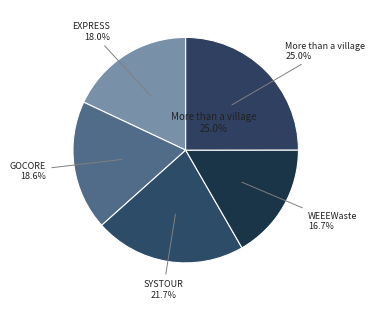

The SYSTOUR slice represents 36% of the pie. True or false?

False